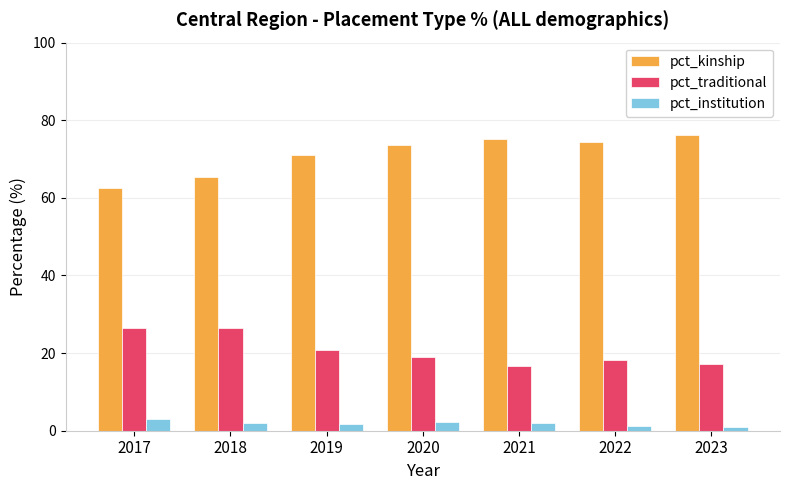

Is it true that pct_traditional equals 16.0 at 2017?

False